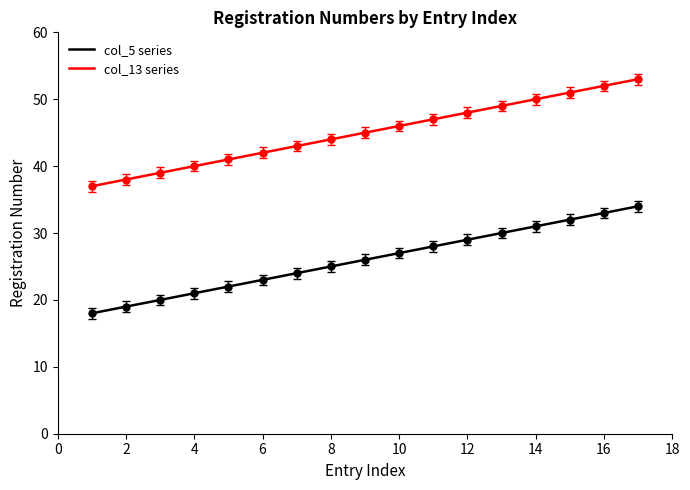

What is the average value of the Registration Numbers (col_5) series?

26